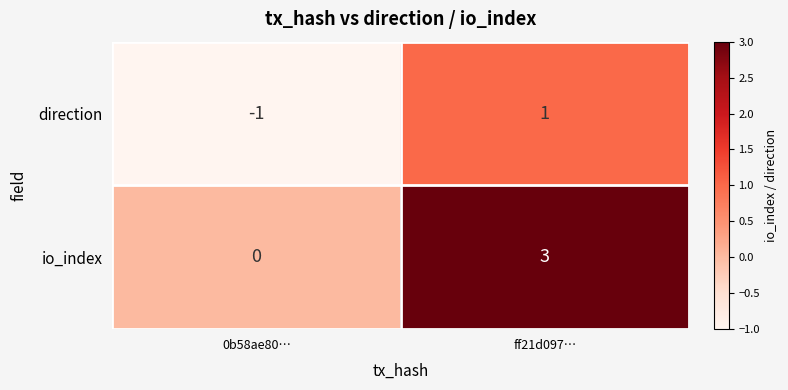

How many series are shown in this chart?

2